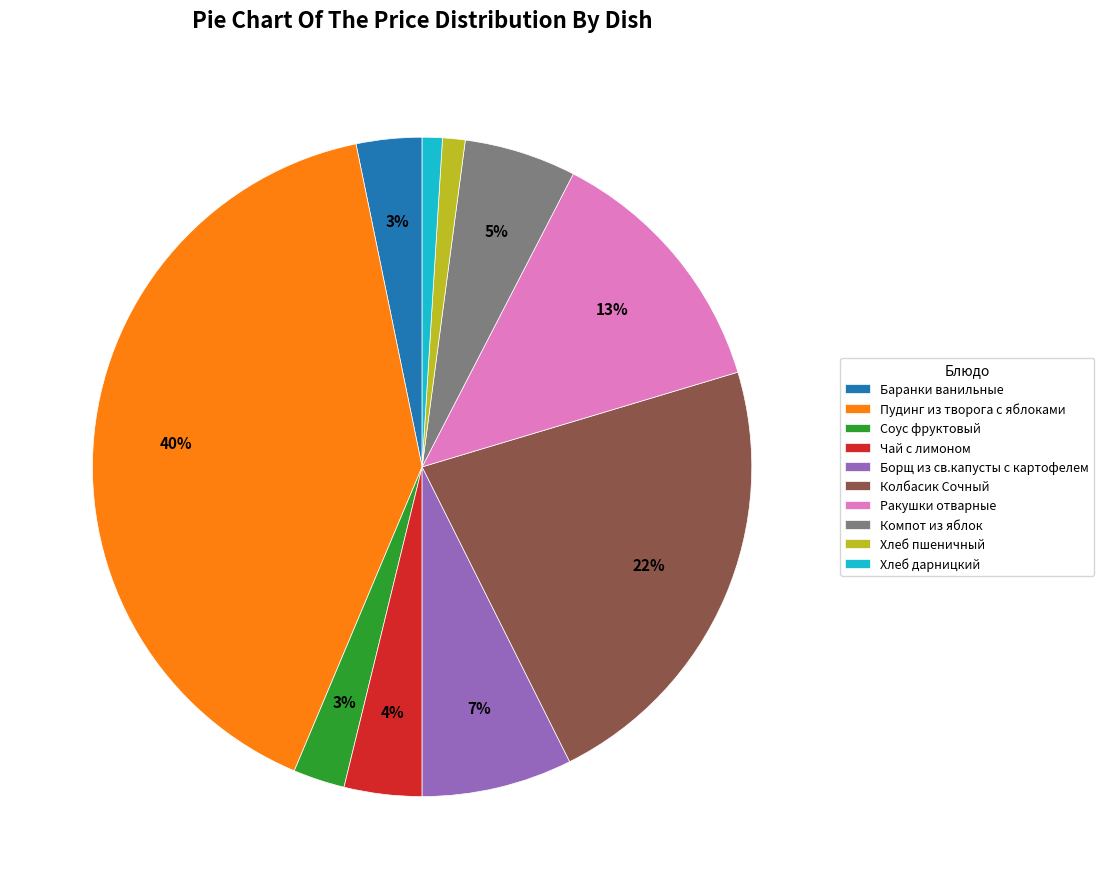

Between Чай с лимоном and Борщ из св.капусты с картофелем, which is larger?

Борщ из св.капусты с картофелем